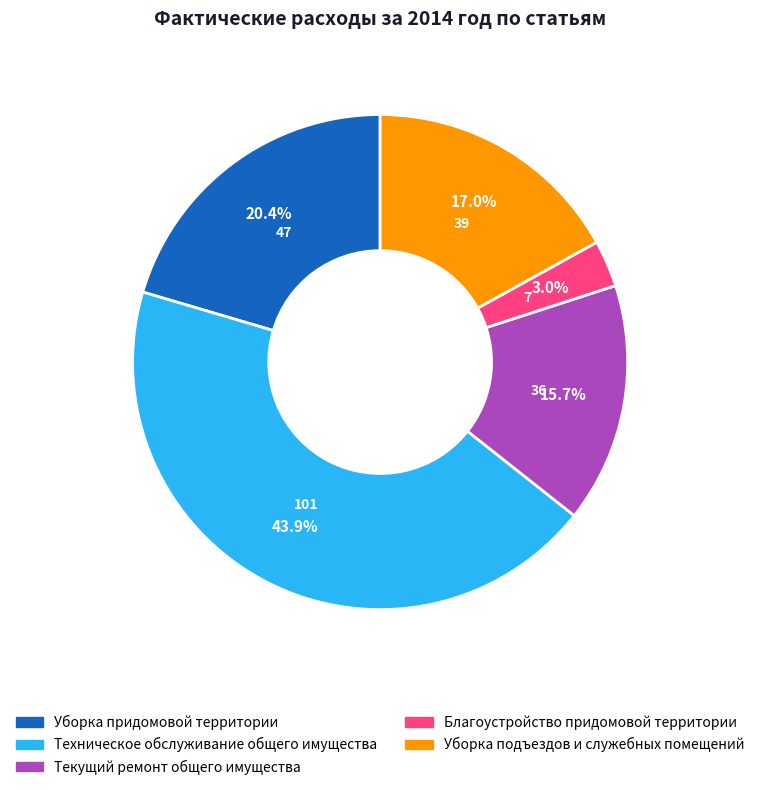

What percentage is NOT represented by Уборка подъездов и служебных помещений?

83.0%